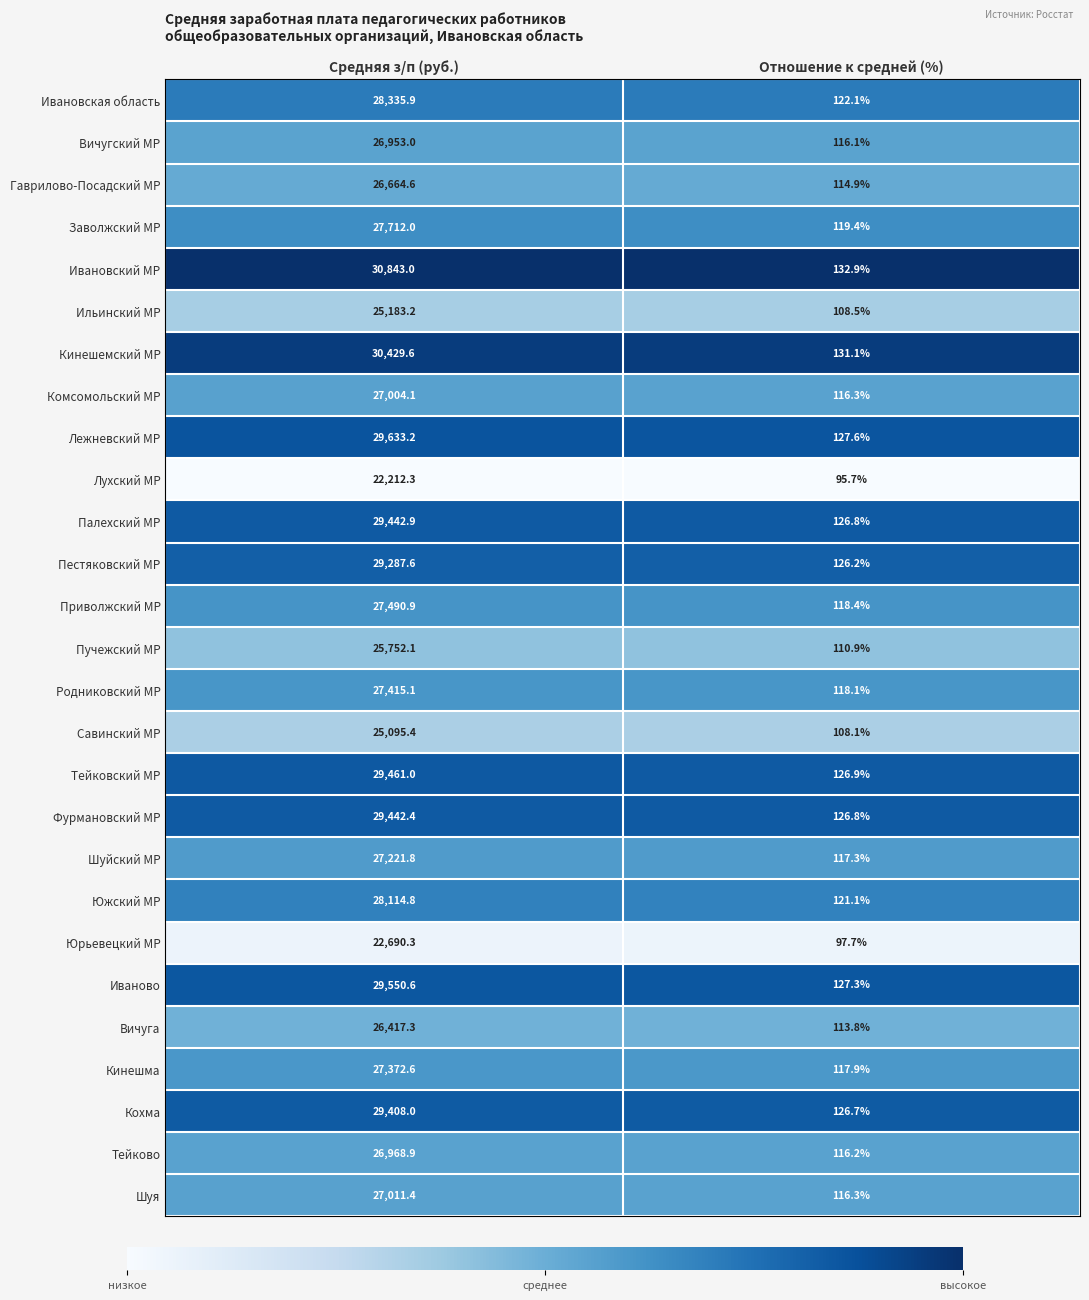

List the labels in order of Иваново value, smallest first.

Отношение к средней (%), Средняя з/п (руб.)